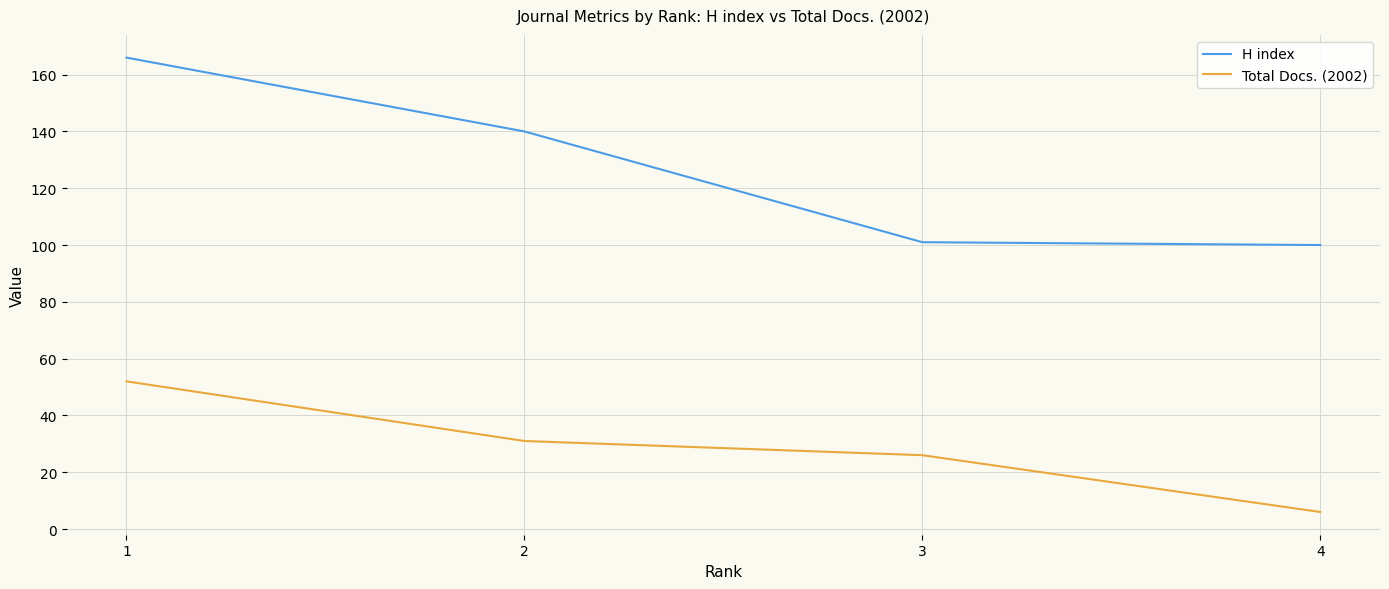

What is the minimum value for H index?

100